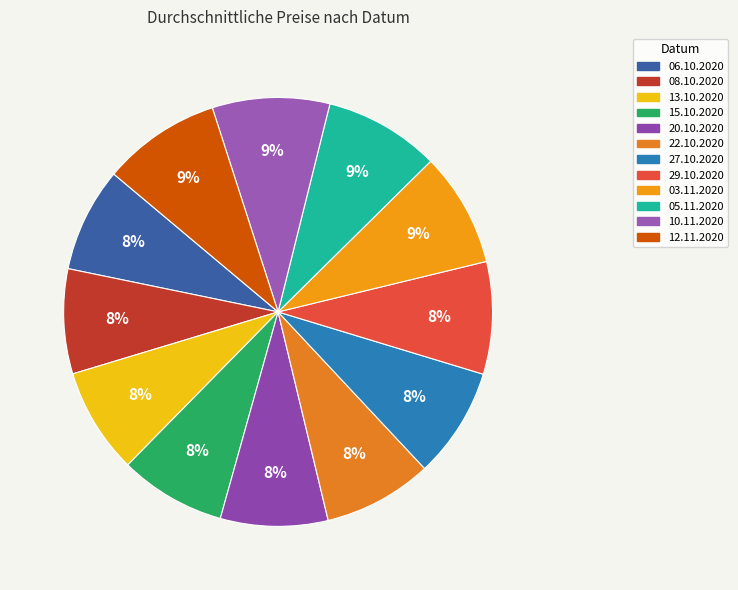

How many segments does this pie chart have?

12